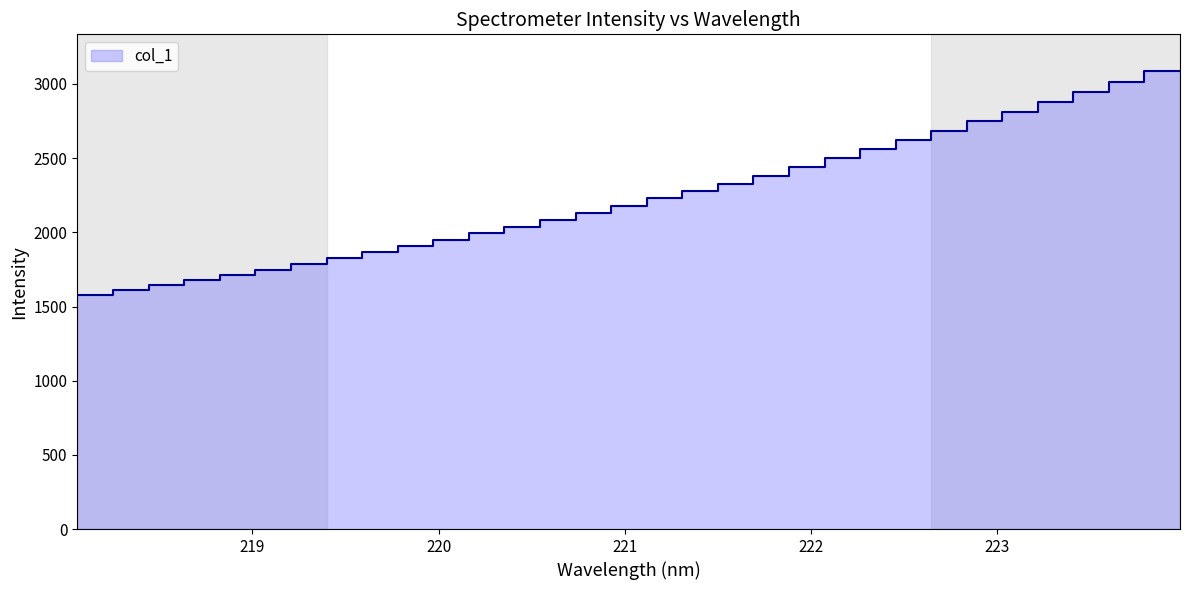

Count the number of categories in the chart.

32